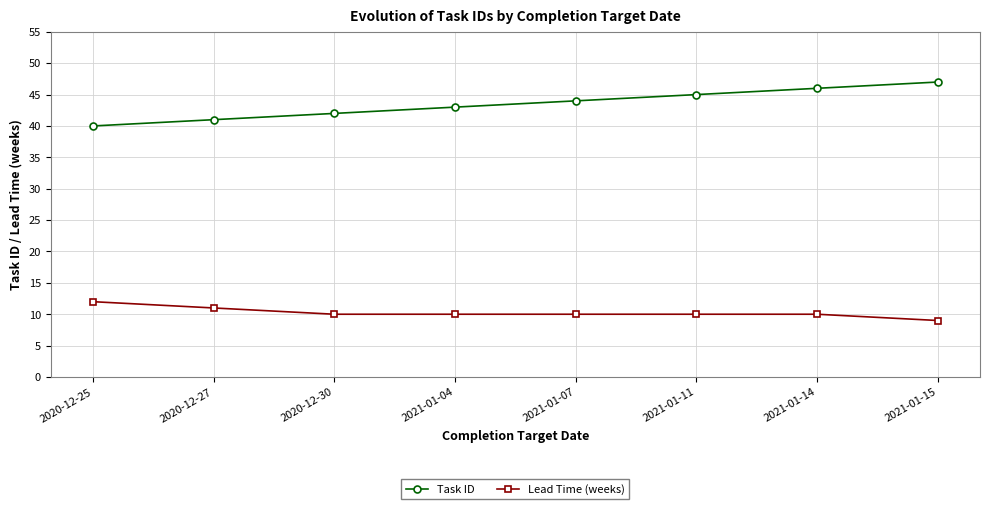

List the series in order of their peak value, lowest first.

Lead Time (weeks), Task ID